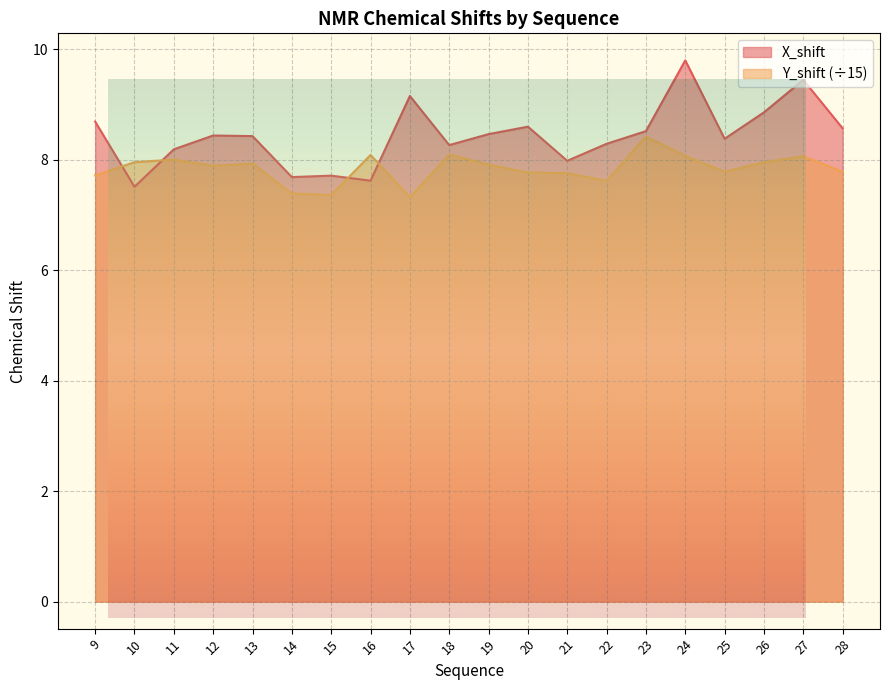

At how many categories does at least one series exceed 8?

16